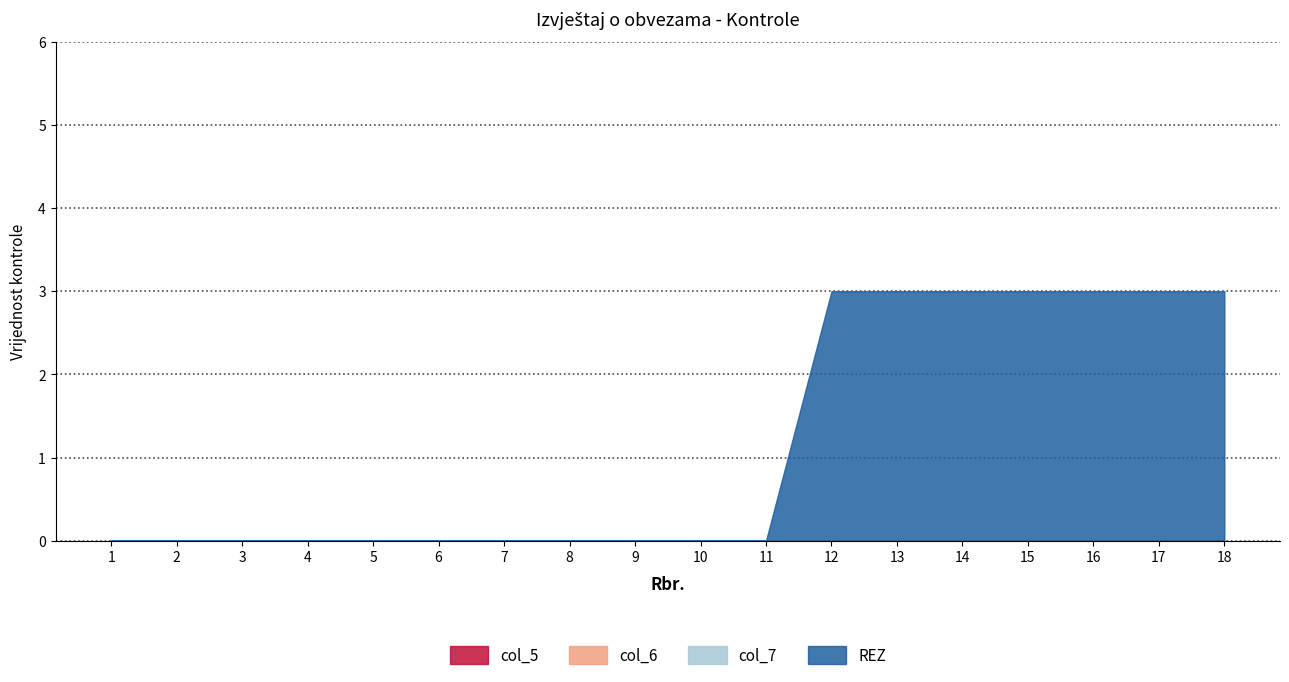

Between 9 and 12, which series saw the biggest shift?

REZ